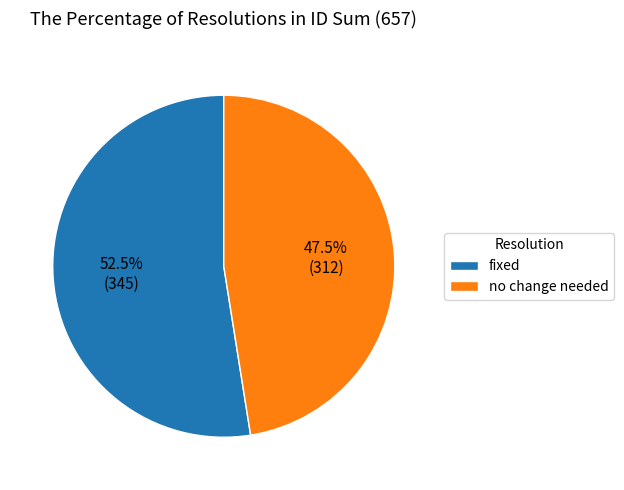

Approximately how many times larger is the value at fixed compared to no change needed?

1.1